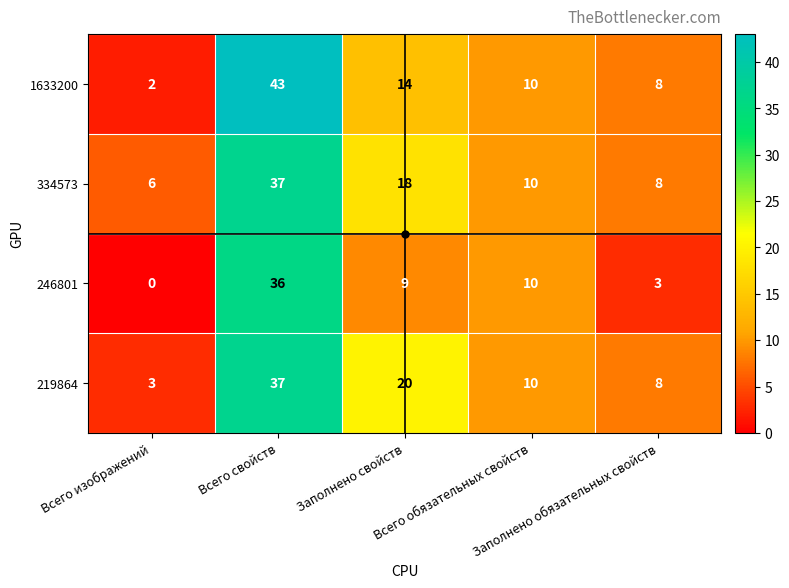

What is the sum of all 1633200 values?

77